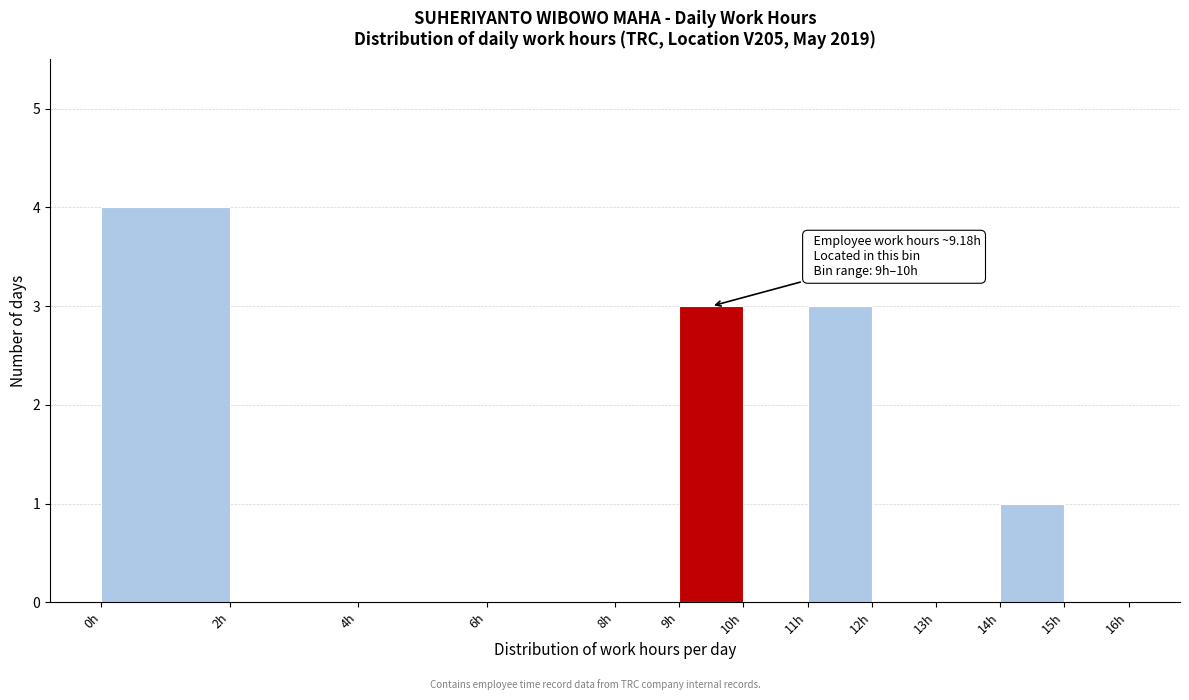

Over which range of the x-axis is the bar tallest?

0 to 2